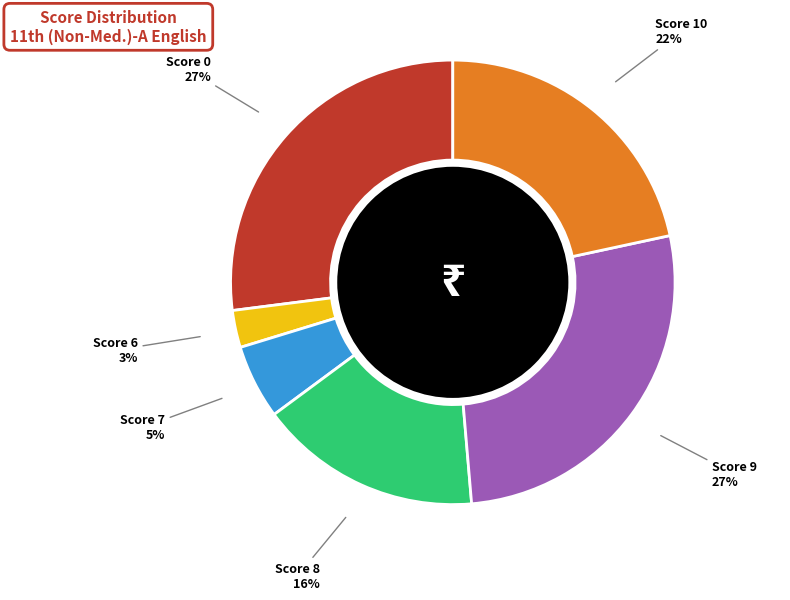

Count the number of slices in the pie.

6